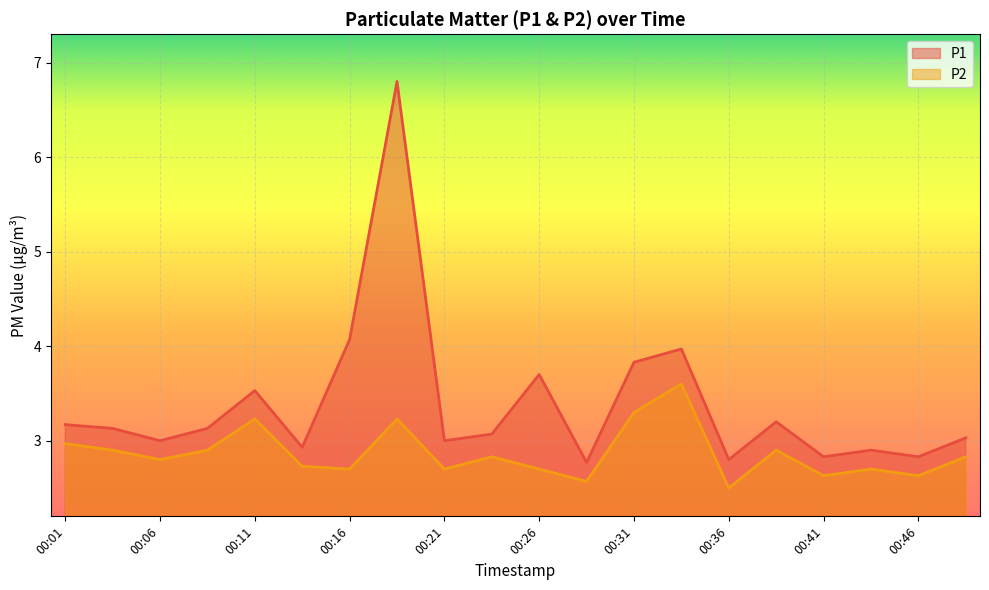

What is the average value of the P2 series?

2.9